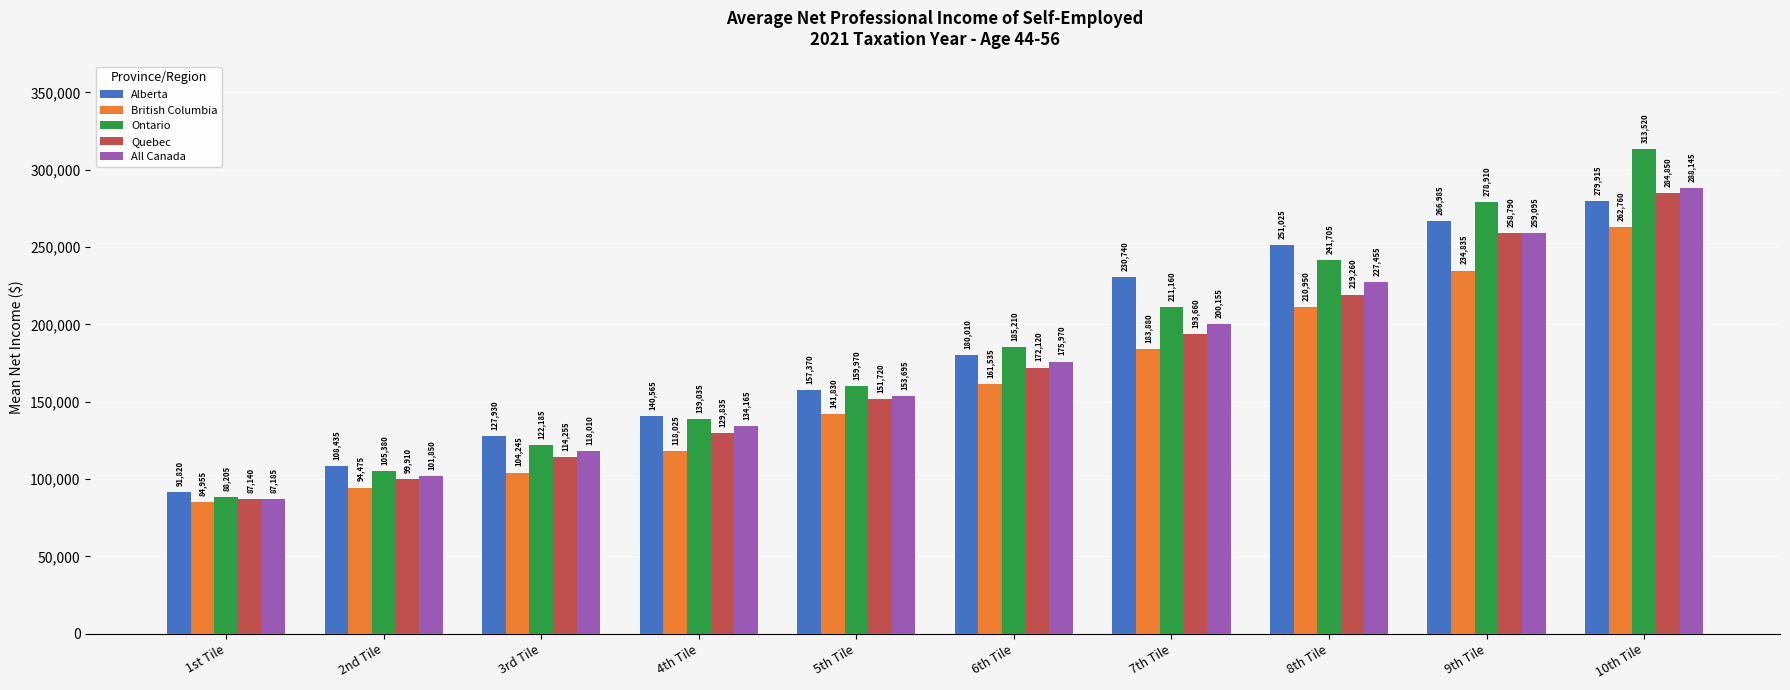

What is the sum of all Alberta values?

1834795